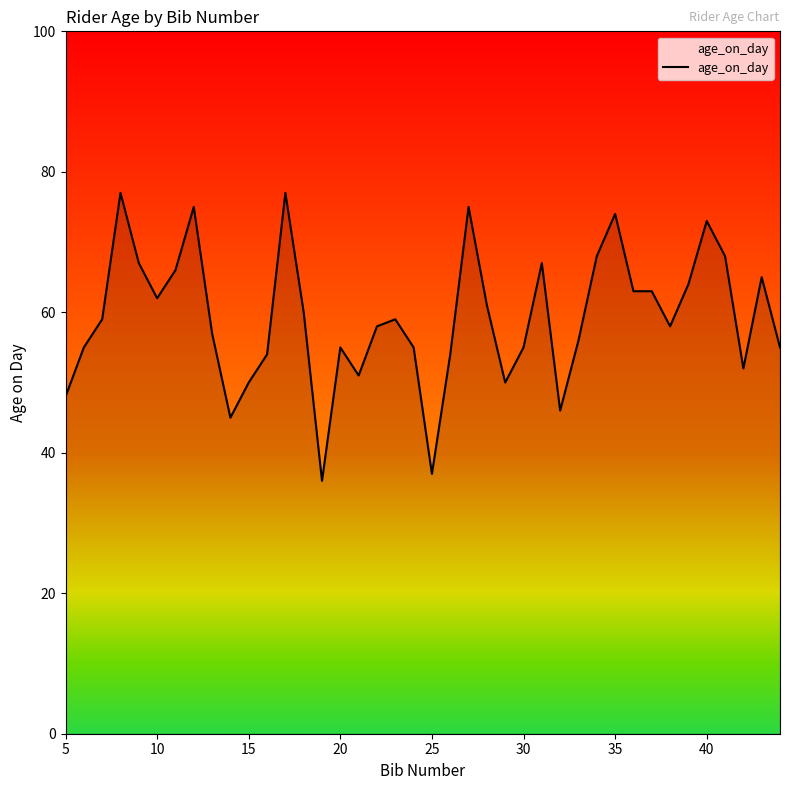

What is the minimum value shown in the chart?

36